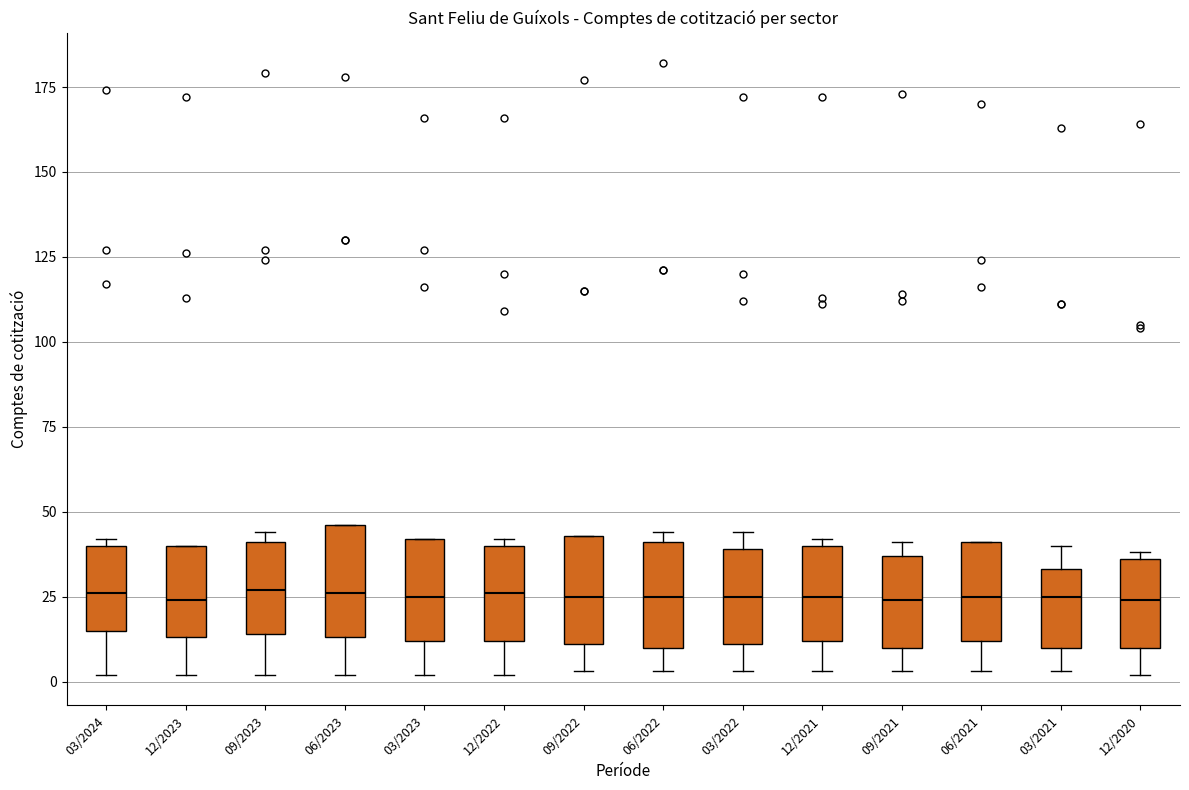

Reading left to right, read every box against the y-axis: the position of its median line, the range the box covers, and the ends of its whiskers. The values are not printed on the chart, so give them approximately, as read against the axis.

03/2024: median 25, box 15 to 40, whiskers 0 to 40 (just above the box's upper edge)
12/2023: median 25, box 15 to 40, whiskers 0 to 40
09/2023: median 25, box 15 to 40, whiskers 0 to 45
06/2023: median 25, box 15 to 45, whiskers 0 to 45
03/2023: median 25, box 10 to 40, whiskers 0 to 40
12/2022: median 25, box 10 to 40, whiskers 0 to 40 (just above the box's upper edge)
09/2022: median 25, box 10 to 45, whiskers 5 to 45
06/2022: median 25, box 10 to 40, whiskers 5 to 45
03/2022: median 25, box 10 to 40, whiskers 5 to 45
12/2021: median 25, box 10 to 40, whiskers 5 to 40 (just above the box's upper edge)
09/2021: median 25, box 10 to 35, whiskers 5 to 40
06/2021: median 25, box 10 to 40, whiskers 5 to 40
03/2021: median 25, box 10 to 35, whiskers 5 to 40
12/2020: median 25, box 10 to 35, whiskers 0 to 40